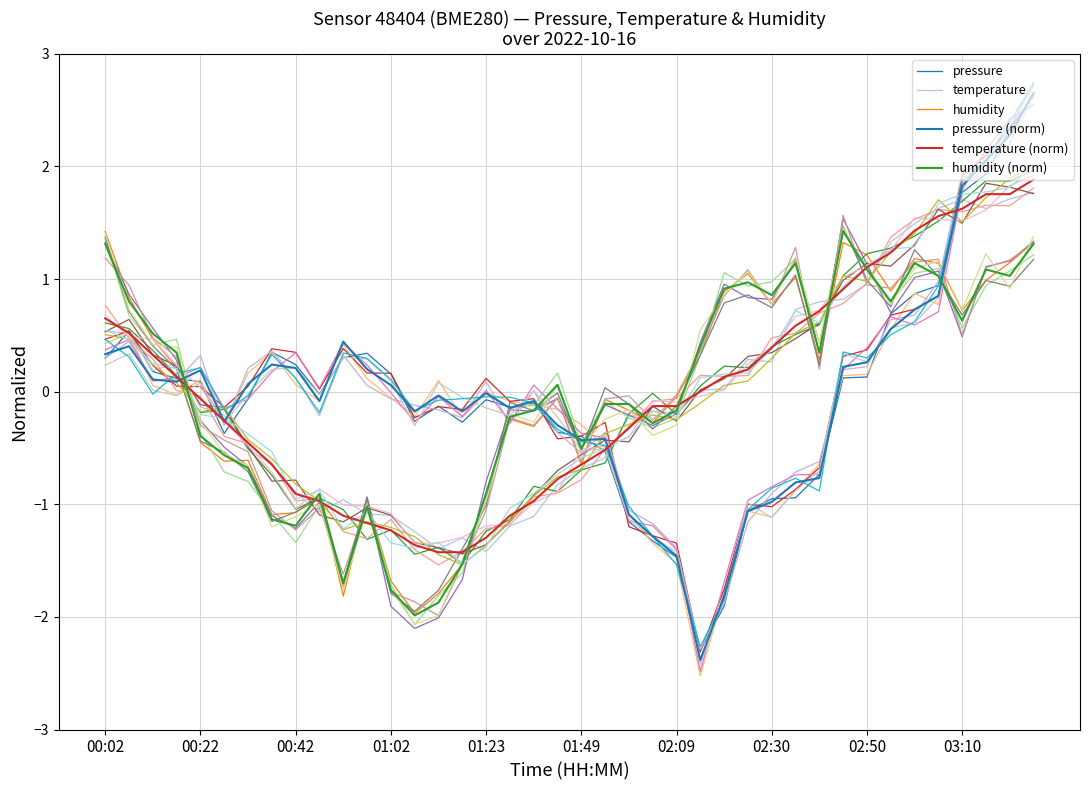

Is the value of temperature (norm) at 14 greater than the value of pressure (norm) at 03:10?

No